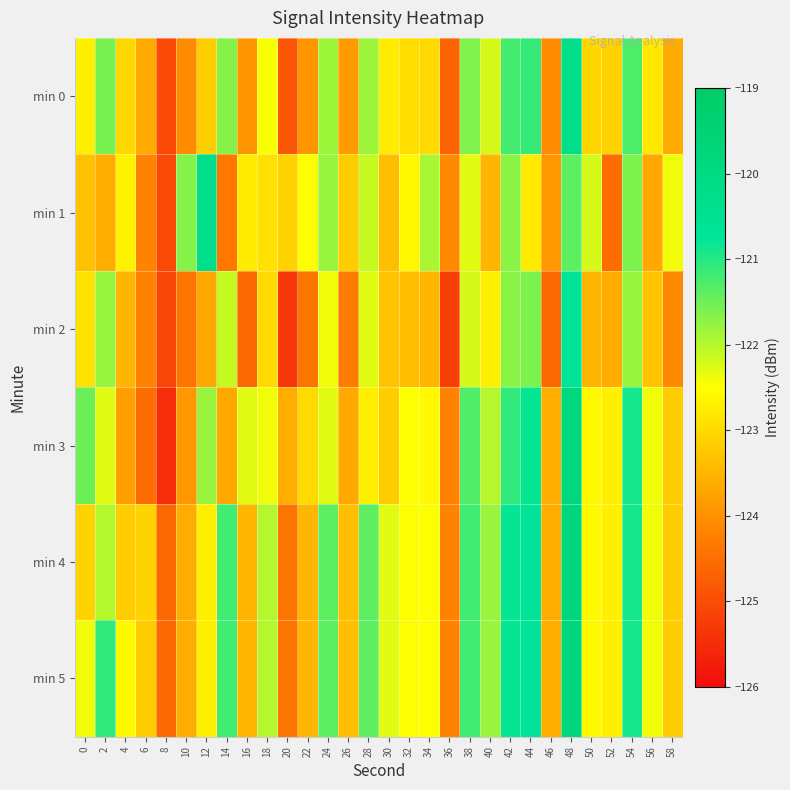

How many series are shown in this chart?

6